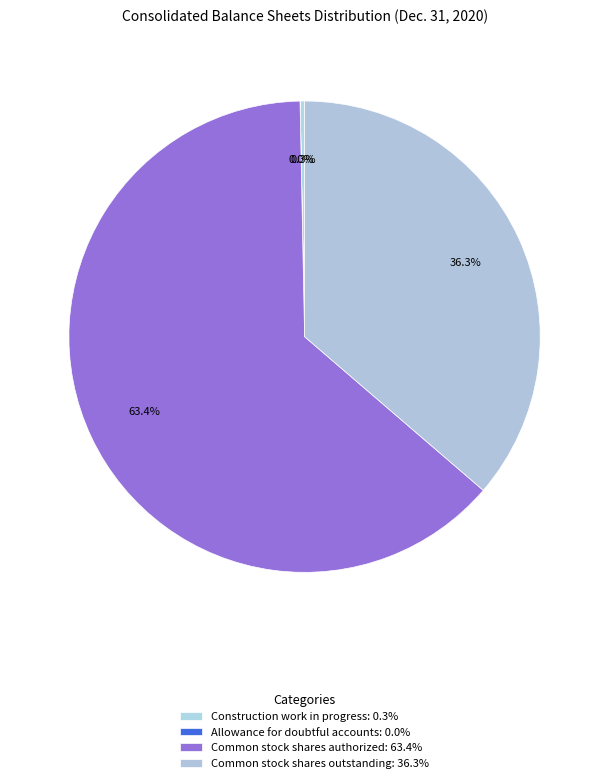

To the nearest percent, what is the difference between the largest and smallest slice percentages?

63%